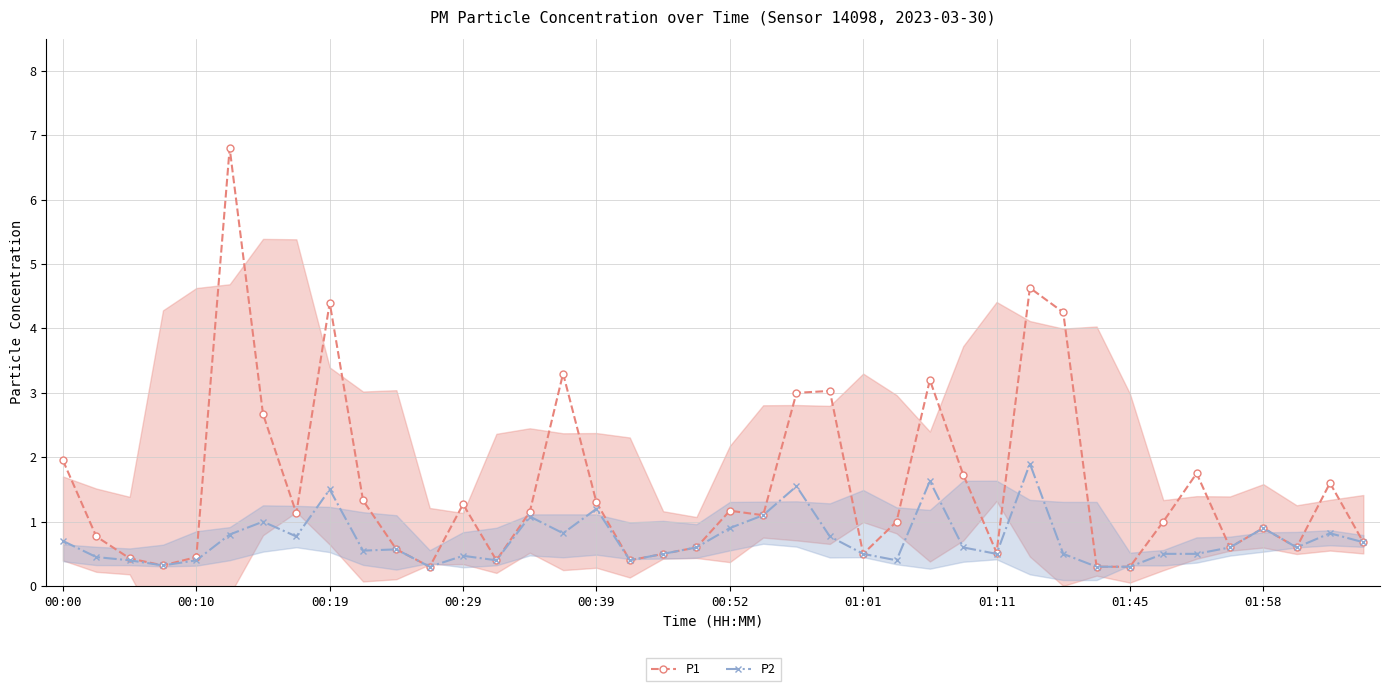

What is the sum of the P1 values at 14 and 38?

2.8